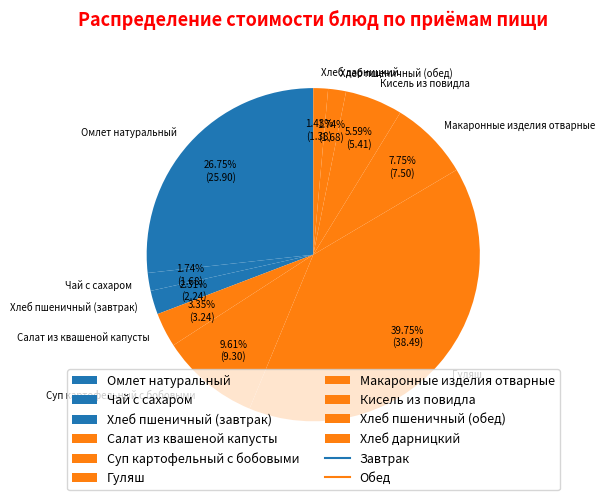

Count the number of slices in the pie.

10